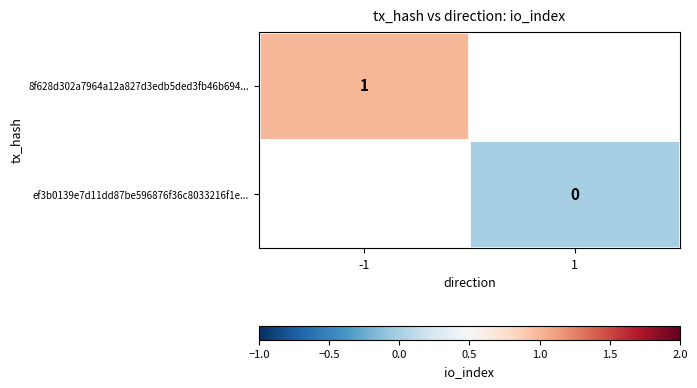

The value of 8f628d302a7964a12a827d3edb5ded3fb46b694... at -1 is 1. True or false?

True